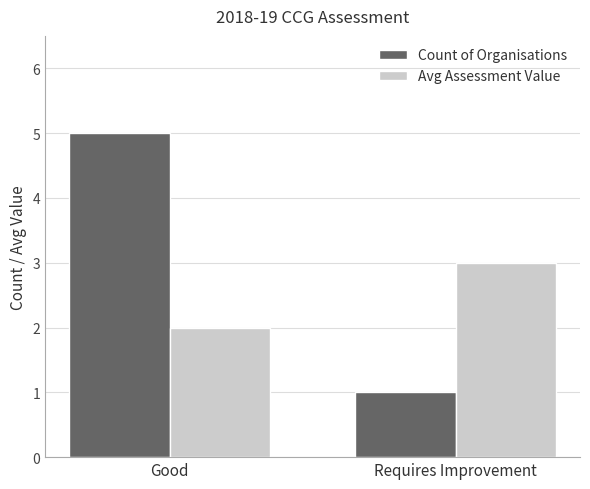

What is the difference between the Avg Assessment Value values at Good and Requires Improvement?

1